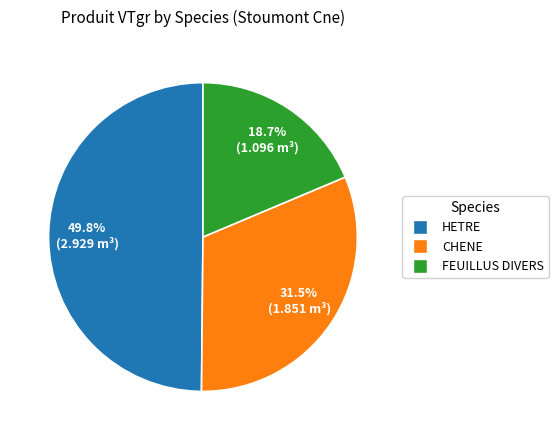

Count the number of slices in the pie.

3